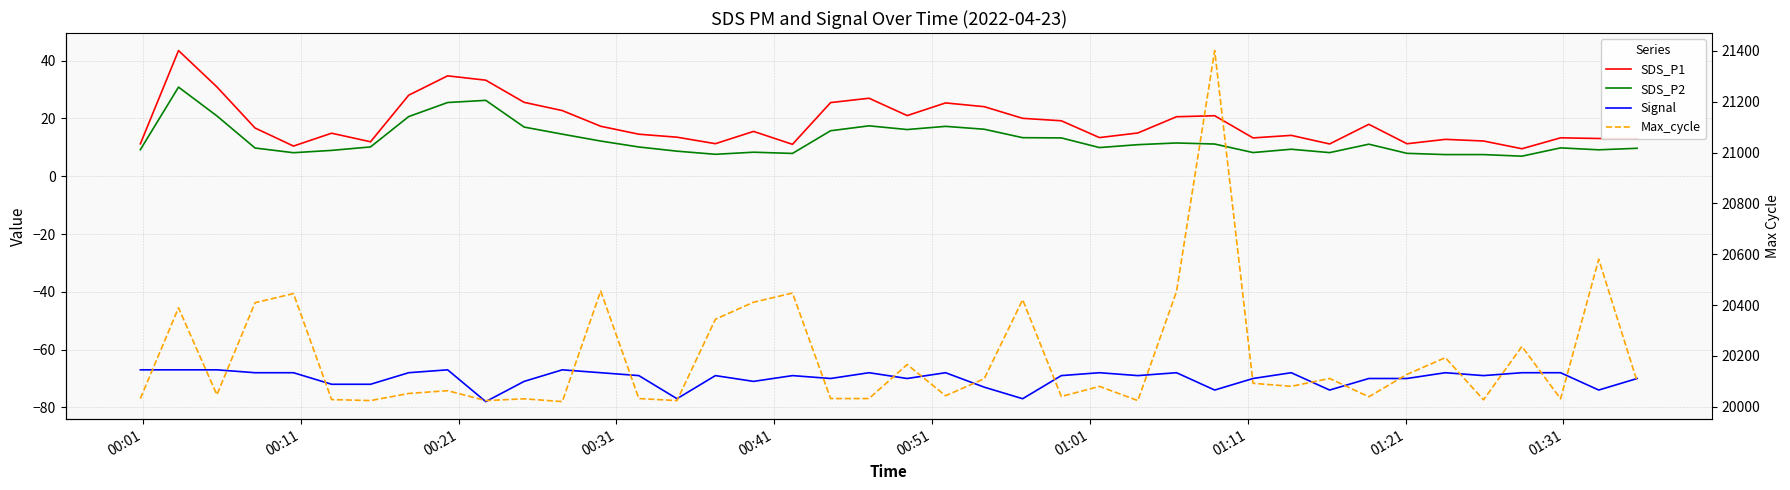

The Max_cycle series shows 30305.5 at 36. True or false?

False